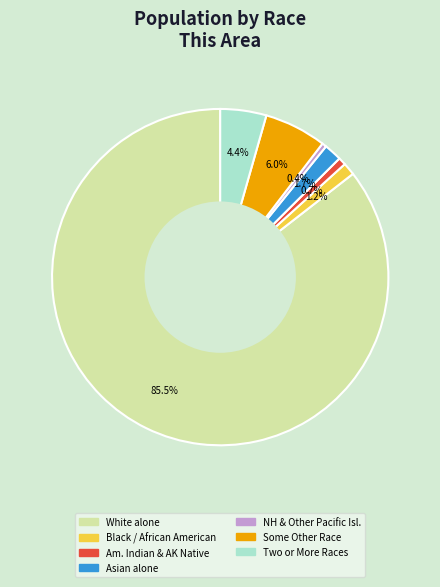

Does any single category account for the majority?

Yes